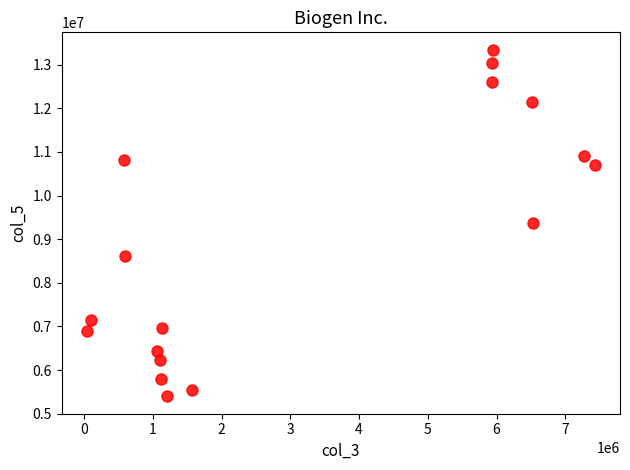

What is the range of Y values (max minus min)?

7946694